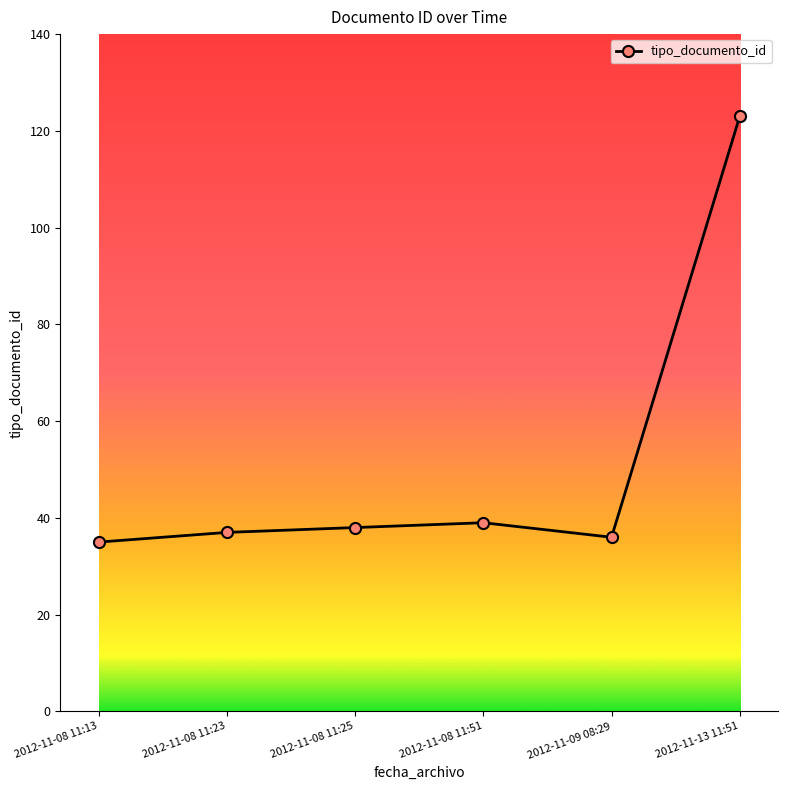

What is the label of the 4th point from the left?

2012-11-08 11:51